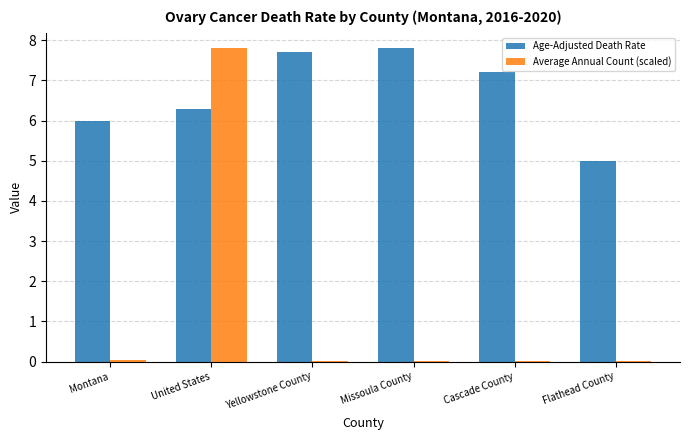

What is the difference between the Age-Adjusted Death Rate values at Yellowstone County and Cascade County?

0.5